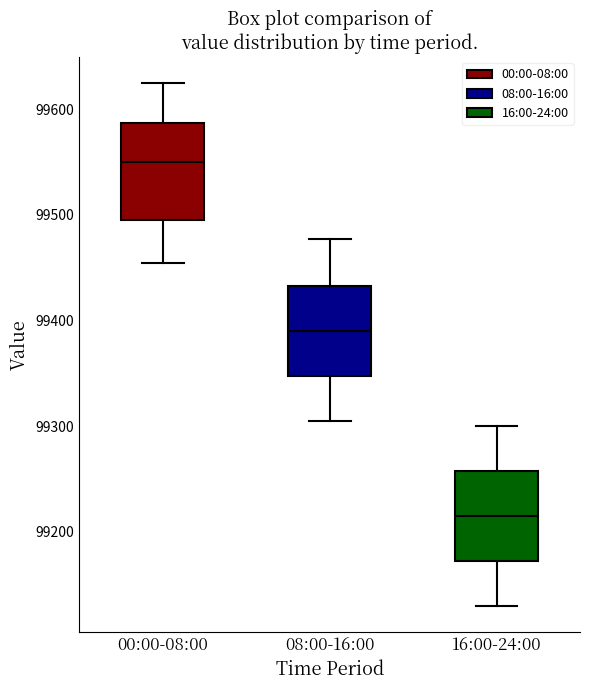

Reading left to right, transcribe this box plot: for each box, give where its median line is, the range the box spans, and where its two whiskers end, as read against the y-axis. The values are not printed on the chart, so give them approximately, as read against the axis.

00:00-08:00: median 99550, box 99500 to 99590, whiskers 99450 to 99620
08:00-16:00: median 99390, box 99350 to 99430, whiskers 99310 to 99480
16:00-24:00: median 99220, box 99170 to 99260, whiskers 99130 to 99300